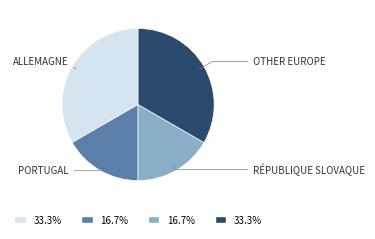

Is there any slice that represents more than half of the pie?

No